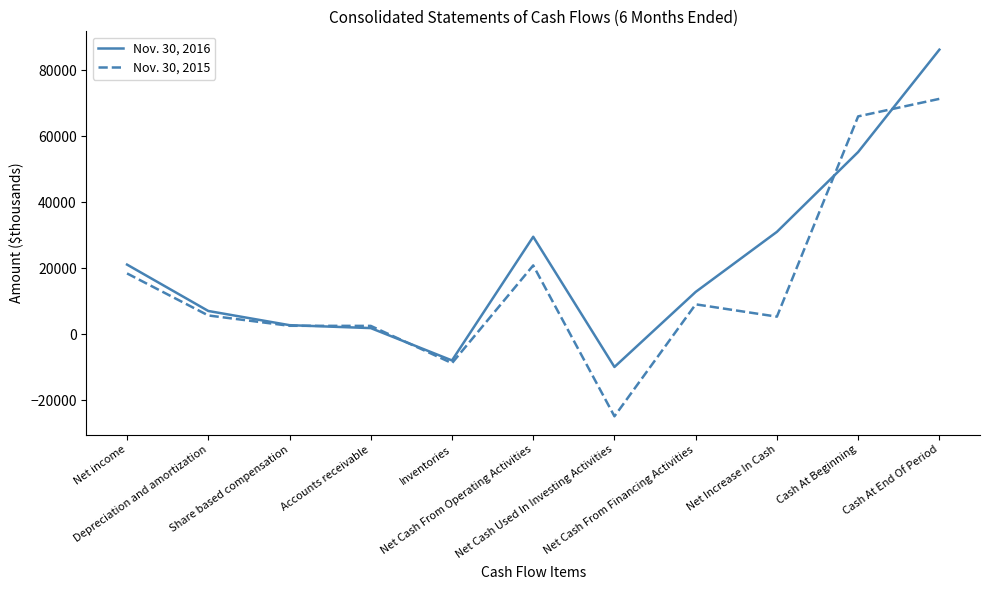

Which series has the widest spread of values?

Nov. 30, 2015